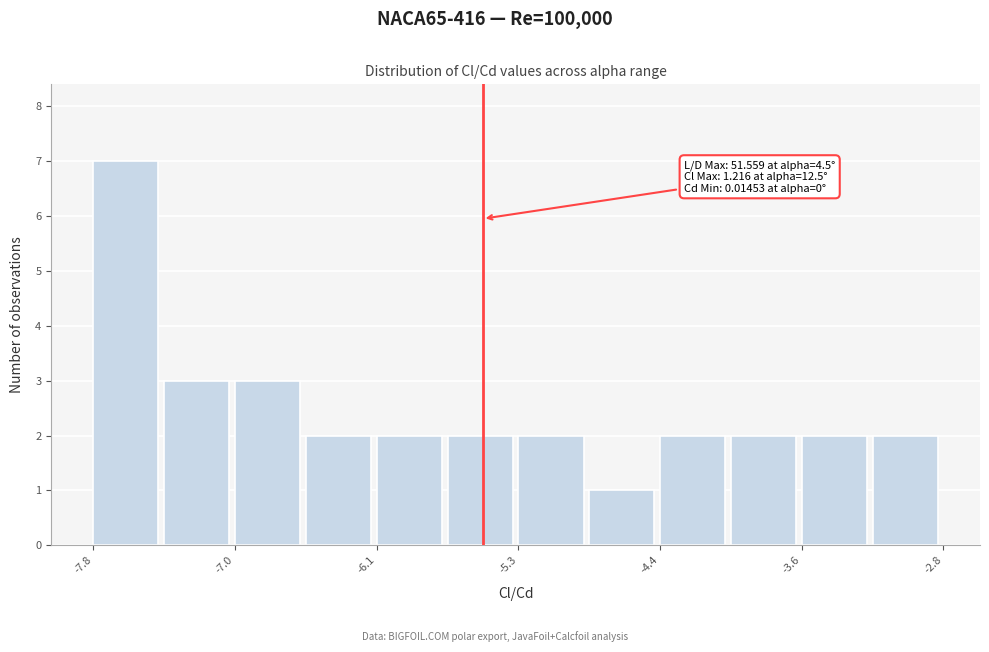

Over which range of the x-axis is the bar tallest?

-7.8 to -7.4